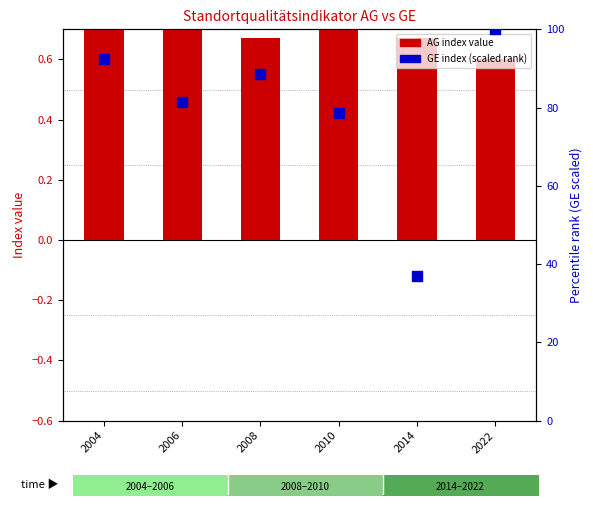

At which category is the sum across all series the highest?

2022